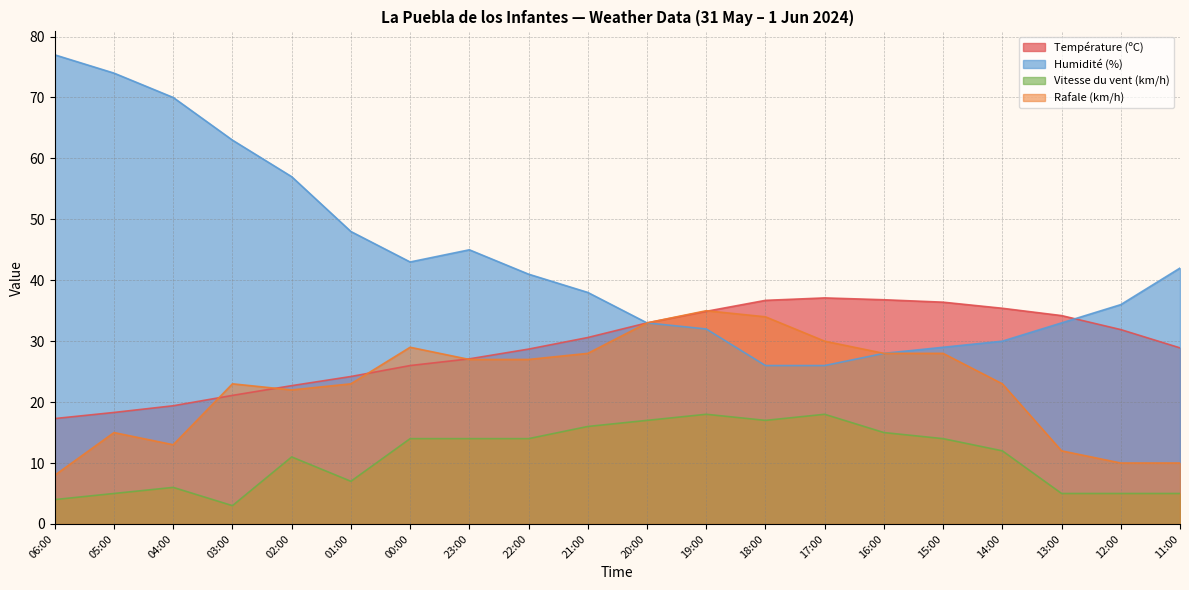

Does the chart display data point markers on the line(s)?

No